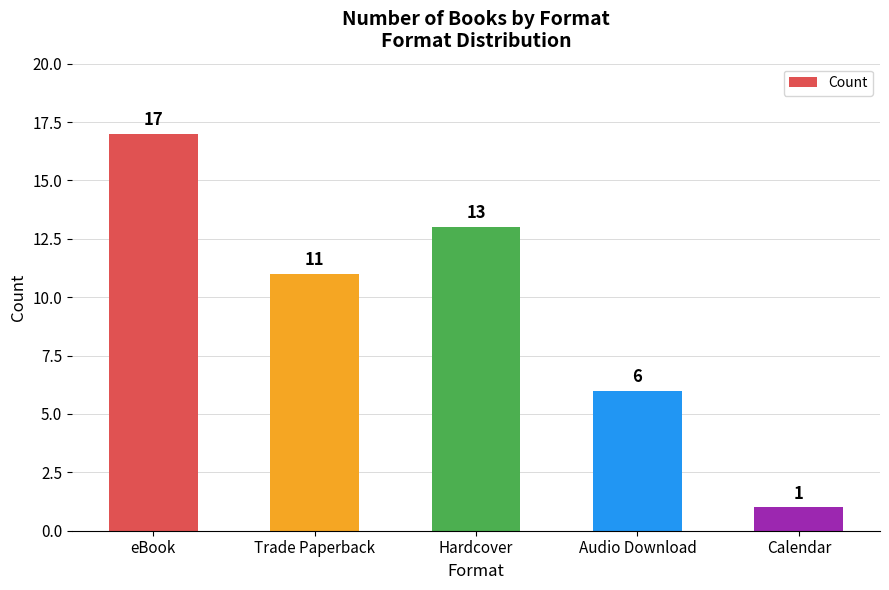

Reading left to right, list all the values displayed in this chart.

17	11	13	6	1